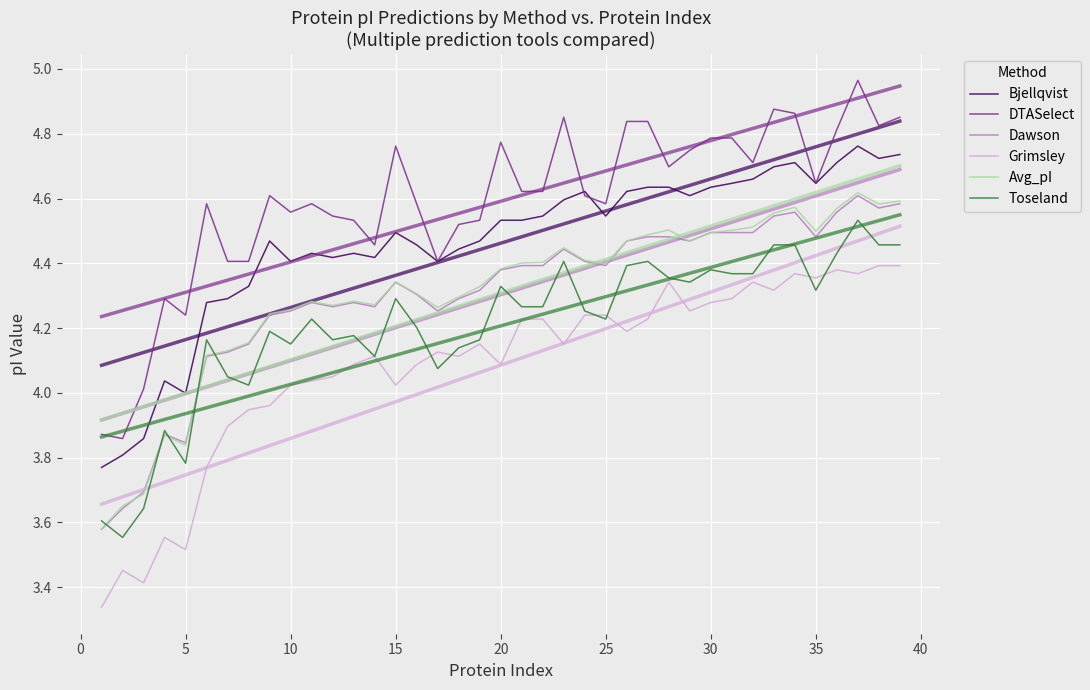

Reading left to right, list all the values displayed in this chart.

Bjellqvist: 3.8	3.8	3.9	4.0	4.0	4.3	4.3	4.3	4.5	4.4	4.4	4.4	4.4	4.4	4.5	4.5	4.4	4.4	4.5	4.5	4.5	4.5	4.6	4.6	4.5	4.6	4.6	4.6	4.6	4.6	4.6	4.7	4.7	4.7	4.6	4.7	4.8	4.7	4.7
DTASelect: 3.9	3.9	4.0	4.3	4.2	4.6	4.4	4.4	4.6	4.6	4.6	4.5	4.5	4.5	4.8	4.6	4.4	4.5	4.5	4.8	4.6	4.6	4.9	4.6	4.6	4.8	4.8	4.7	4.7	4.8	4.8	4.7	4.9	4.9	4.6	4.8	5.0	4.8	4.9
Dawson: 3.6	3.6	3.7	3.9	3.8	4.1	4.1	4.2	4.2	4.3	4.3	4.3	4.3	4.3	4.3	4.3	4.3	4.3	4.3	4.4	4.4	4.4	4.4	4.4	4.4	4.5	4.5	4.5	4.5	4.5	4.5	4.5	4.5	4.6	4.5	4.6	4.6	4.6	4.6
Grimsley: 3.3	3.5	3.4	3.6	3.5	3.8	3.9	3.9	4.0	4.0	4.0	4.0	4.1	4.1	4.0	4.1	4.1	4.1	4.2	4.1	4.2	4.2	4.2	4.2	4.2	4.2	4.2	4.3	4.3	4.3	4.3	4.3	4.3	4.4	4.4	4.4	4.4	4.4	4.4
Avg_pI: 3.6	3.7	3.7	3.9	3.8	4.1	4.1	4.2	4.2	4.3	4.3	4.3	4.3	4.3	4.3	4.3	4.3	4.3	4.3	4.4	4.4	4.4	4.4	4.4	4.4	4.5	4.5	4.5	4.5	4.5	4.5	4.5	4.6	4.6	4.5	4.6	4.6	4.6	4.6
Toseland: 3.6	3.6	3.6	3.9	3.8	4.2	4.0	4.0	4.2	4.2	4.2	4.2	4.2	4.1	4.3	4.2	4.1	4.1	4.2	4.3	4.3	4.3	4.4	4.3	4.2	4.4	4.4	4.4	4.3	4.4	4.4	4.4	4.5	4.5	4.3	4.4	4.5	4.5	4.5